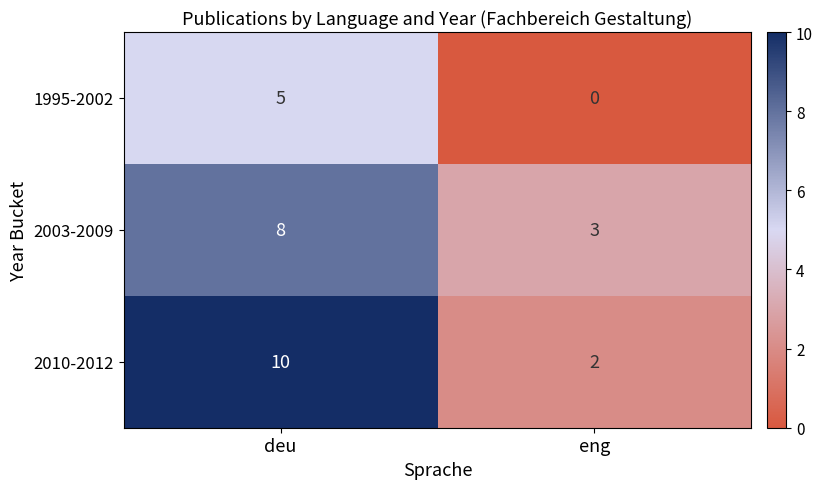

Reading left to right, list all the values displayed in this chart.

1995-2002: 5	0
2003-2009: 8	3
2010-2012: 10	2